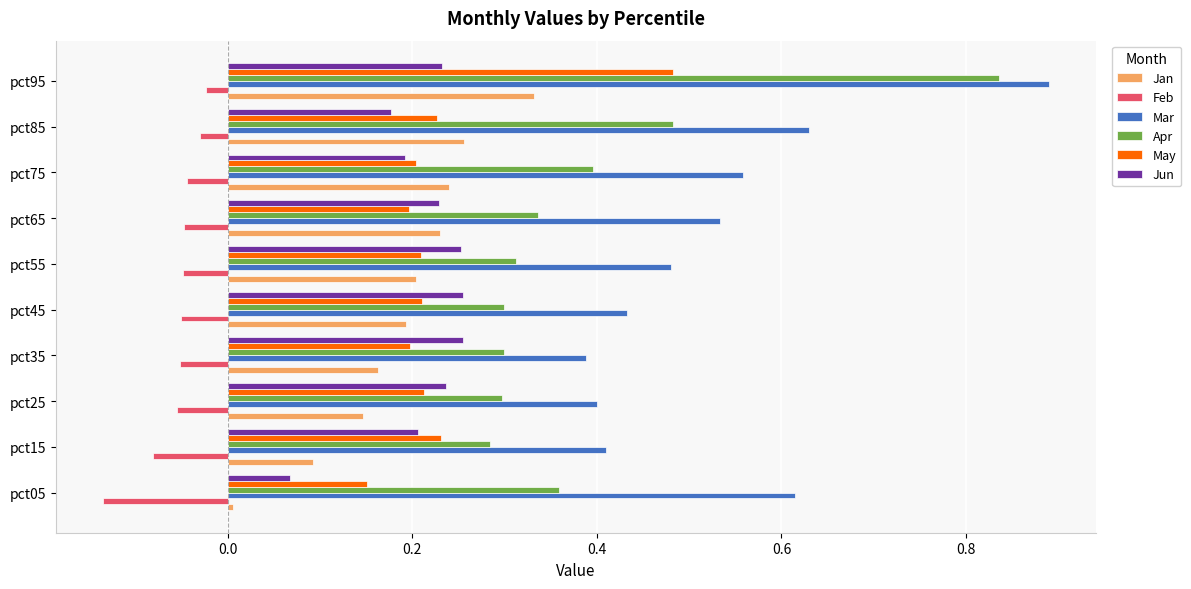

What are all the series names shown in the legend?

Jan, Feb, Mar, Apr, May, Jun